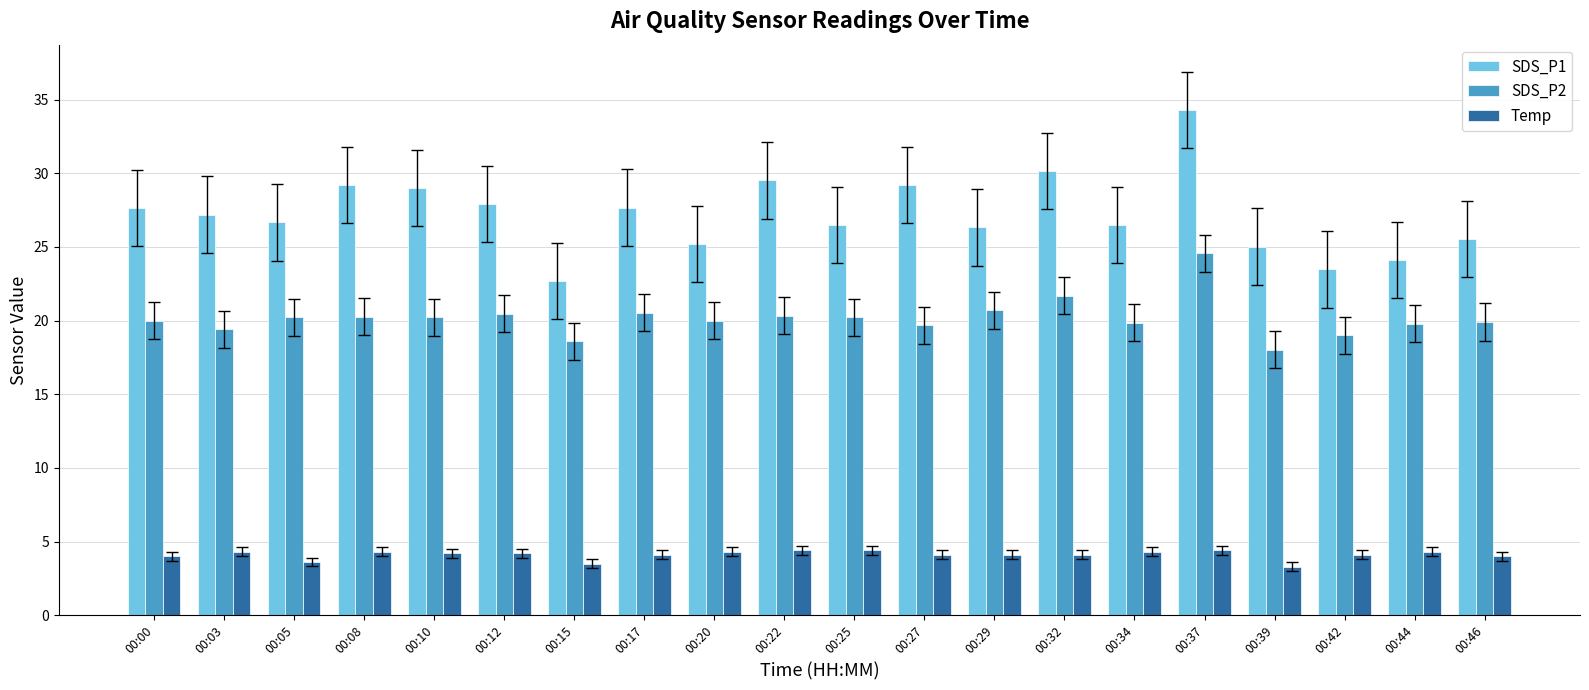

How many series are shown in this chart?

3